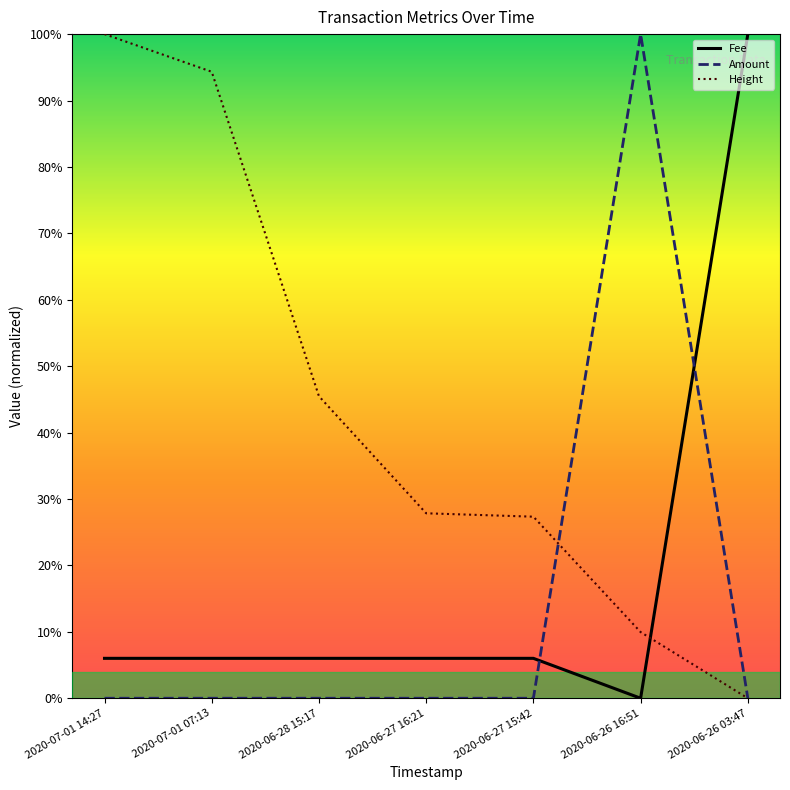

What is the greatest value displayed?

1.0